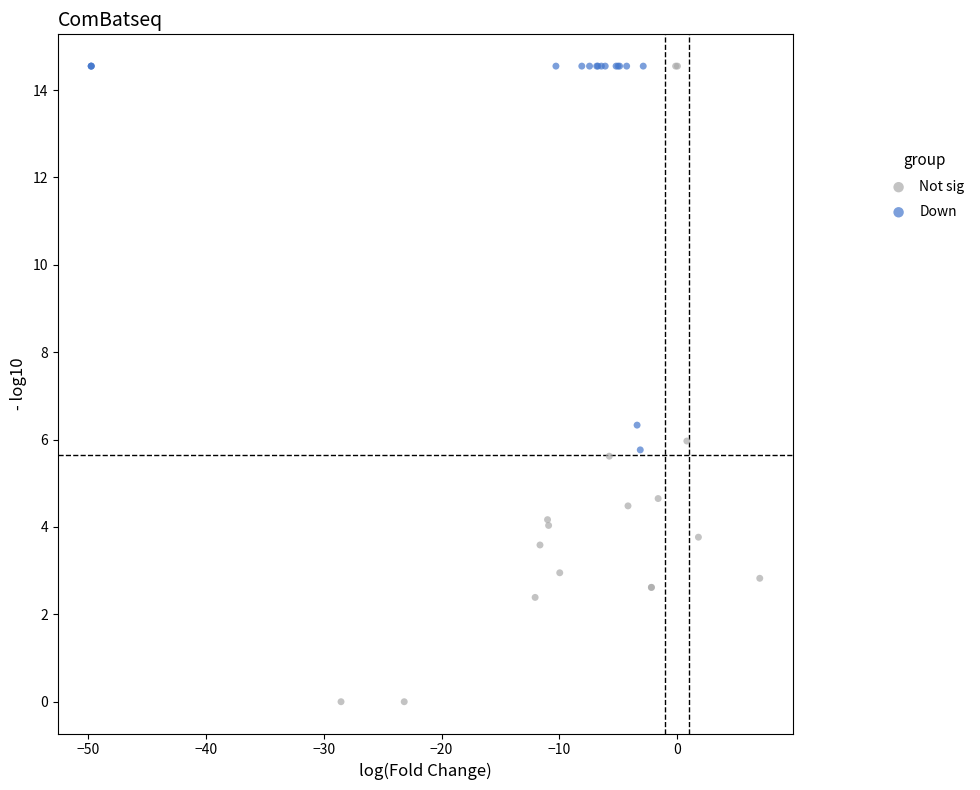

What are all the series names shown in the legend?

Not sig, Down